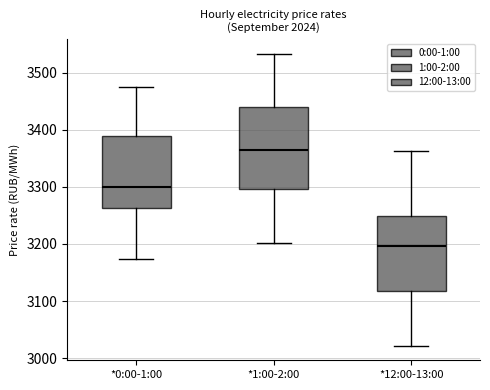

Where does the upper whisker of the box for *0:00-1:00 end on the y-axis? The values are not printed on the chart, so give them approximately, as read against the axis.

3470